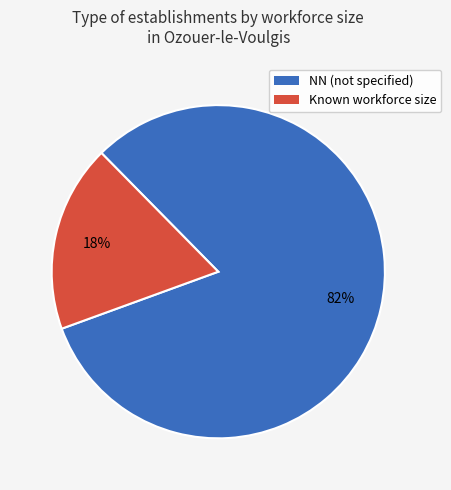

Does any single category account for the majority?

Yes